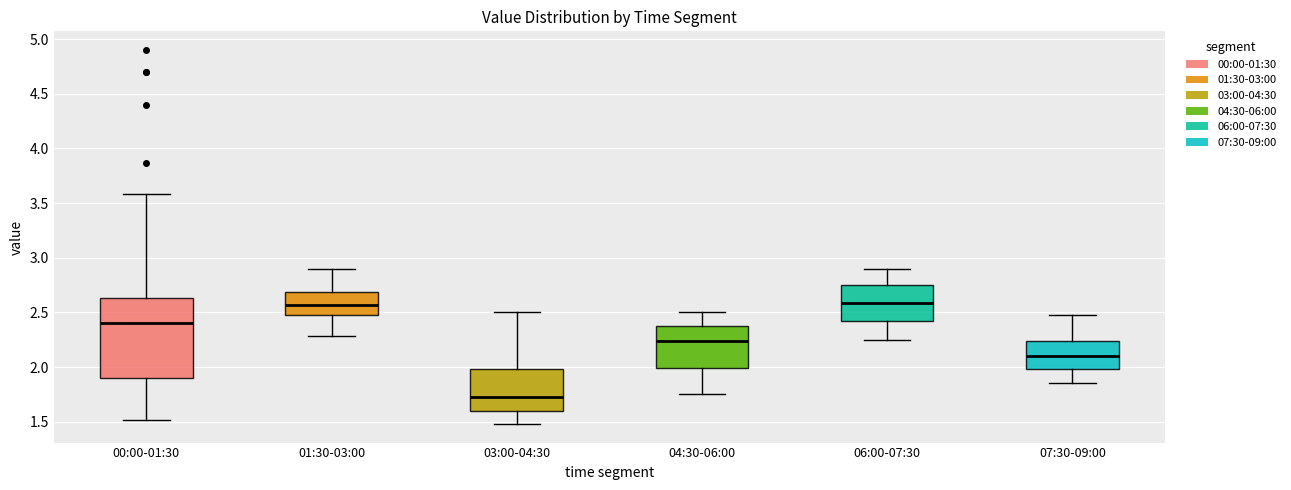

Reading left to right, transcribe this box plot: for each box, give where its median line is, the range the box spans, and where its two whiskers end, as read against the y-axis. The values are not printed on the chart, so give them approximately, as read against the axis.

00:00-01:30: median 2.40, box 1.90 to 2.65, whiskers 1.50 to 3.60
01:30-03:00: median 2.55, box 2.50 to 2.70, whiskers 2.30 to 2.90
03:00-04:30: median 1.75, box 1.60 to 2.00, whiskers 1.50 to 2.50
04:30-06:00: median 2.25, box 2.00 to 2.40, whiskers 1.75 to 2.50
06:00-07:30: median 2.60, box 2.40 to 2.75, whiskers 2.25 to 2.90
07:30-09:00: median 2.10, box 2.00 to 2.25, whiskers 1.85 to 2.50